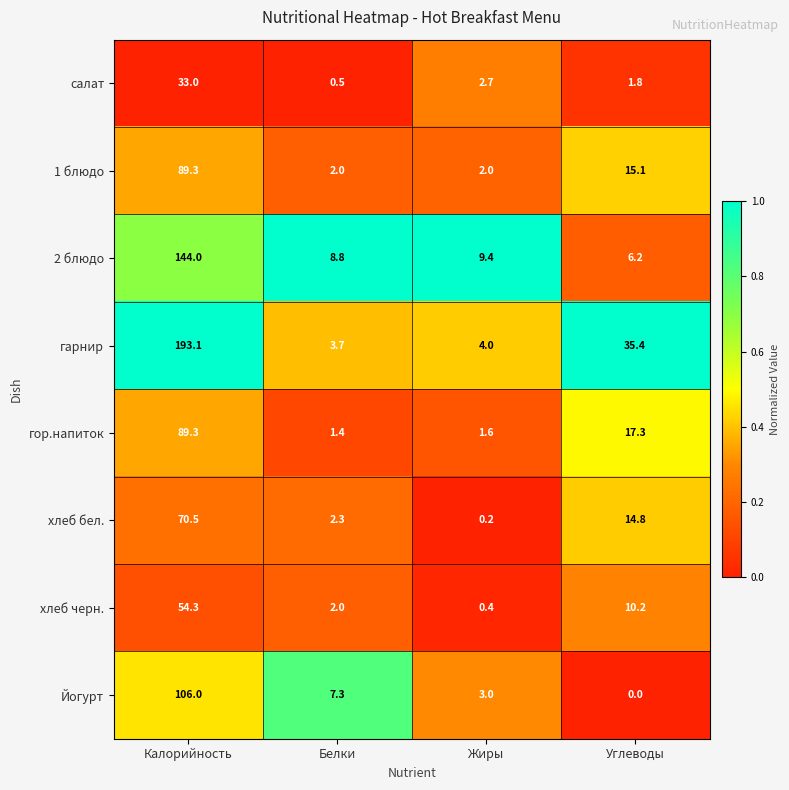

Where does the гарнир series first go above 35?

Калорийность